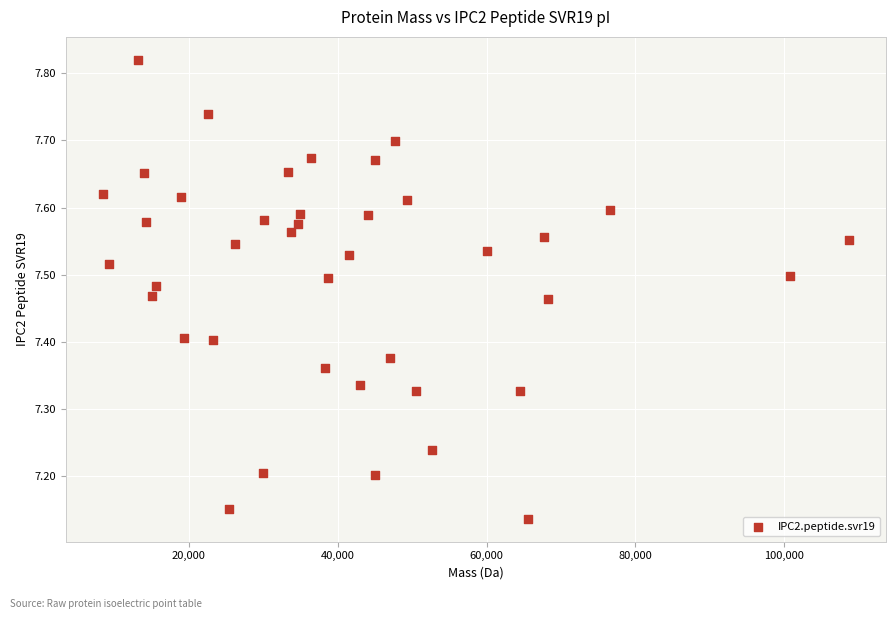

What is the range of X values (max minus min)?

100169.1